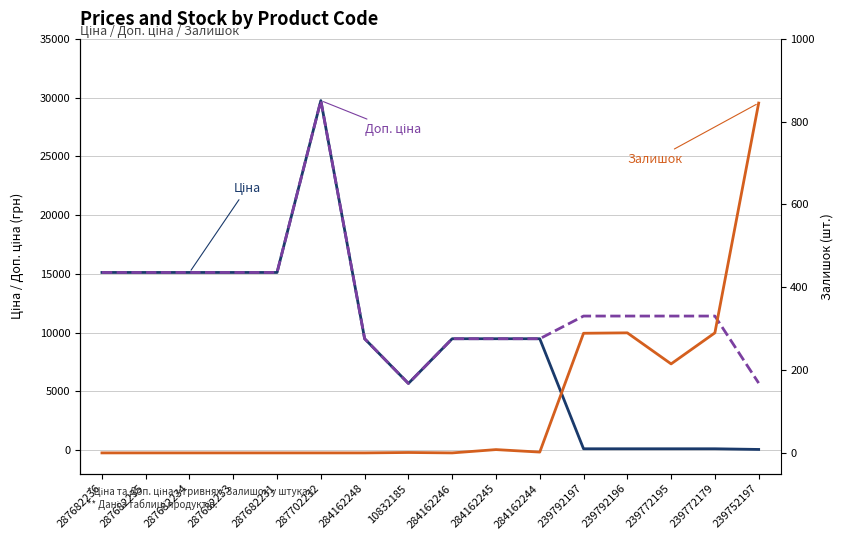

True or false: Залишок and Доп. ціна intersect in this chart.

False